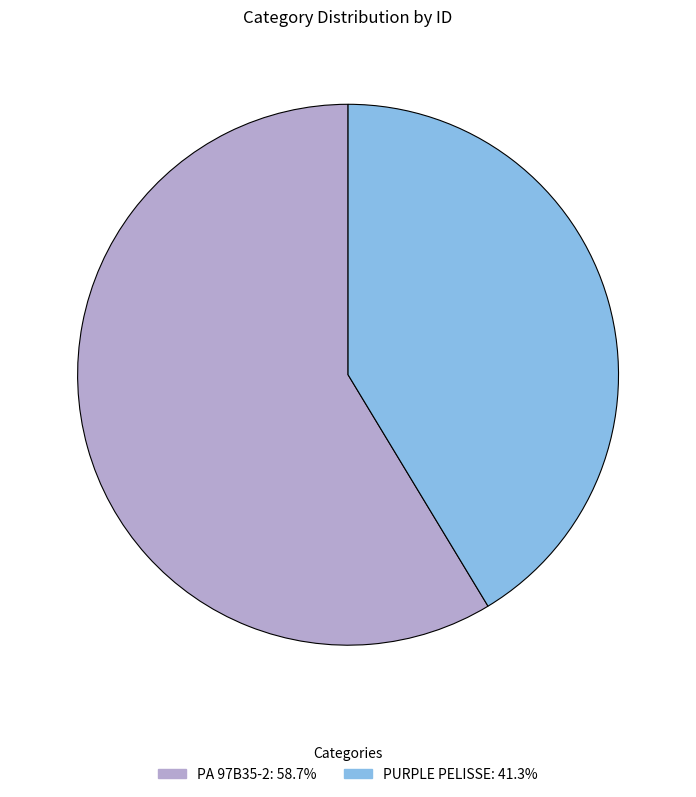

Rank the categories by value from lowest to highest.

PURPLE PELISSE, PA 97B35-2